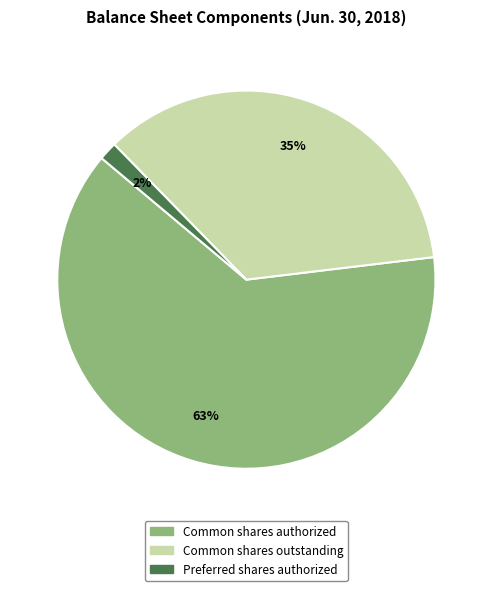

To the nearest percent, what is the difference between the largest and smallest slice percentages?

61%